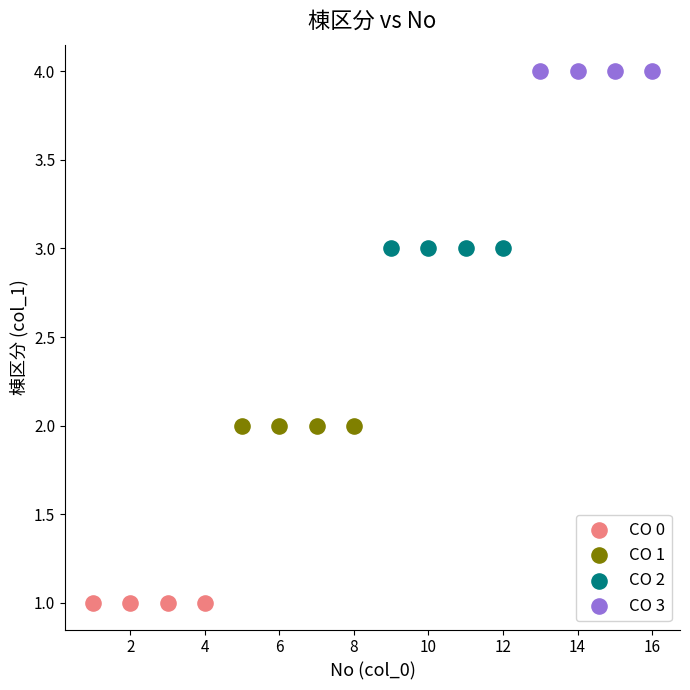

Which series contains the highest Y value?

CO 3